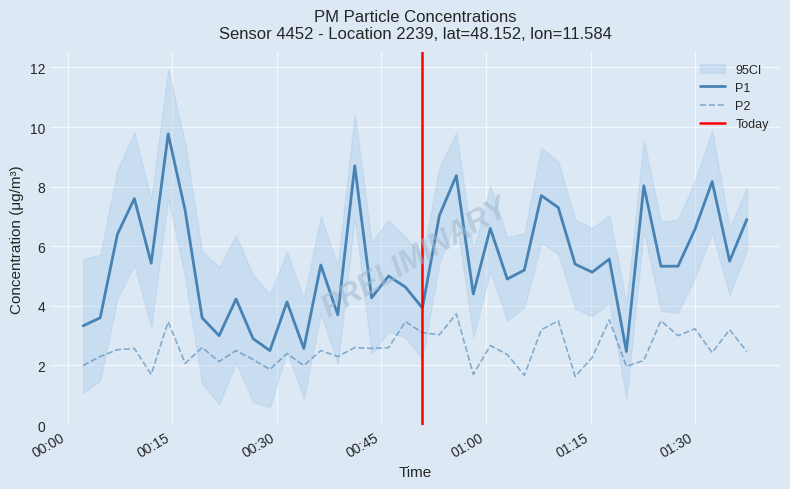

True or false: P2 and P1 intersect in this chart.

False